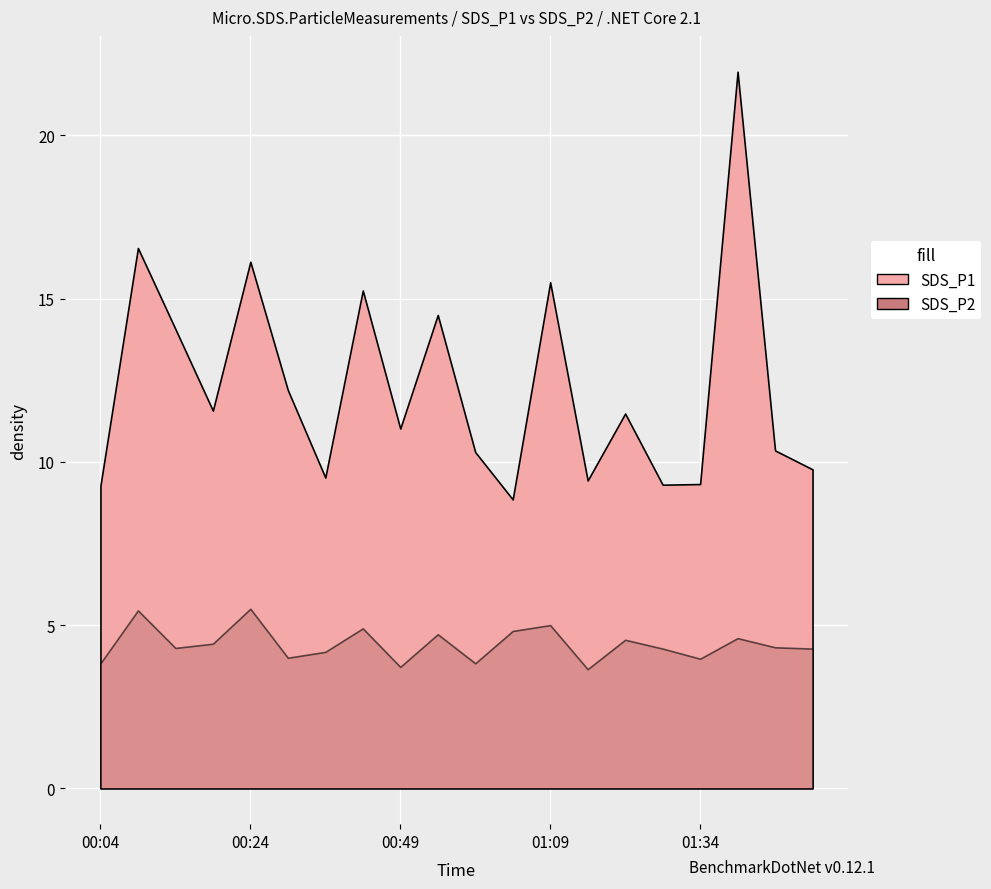

Where is SDS_P2 nearest to the value 4?

00:29